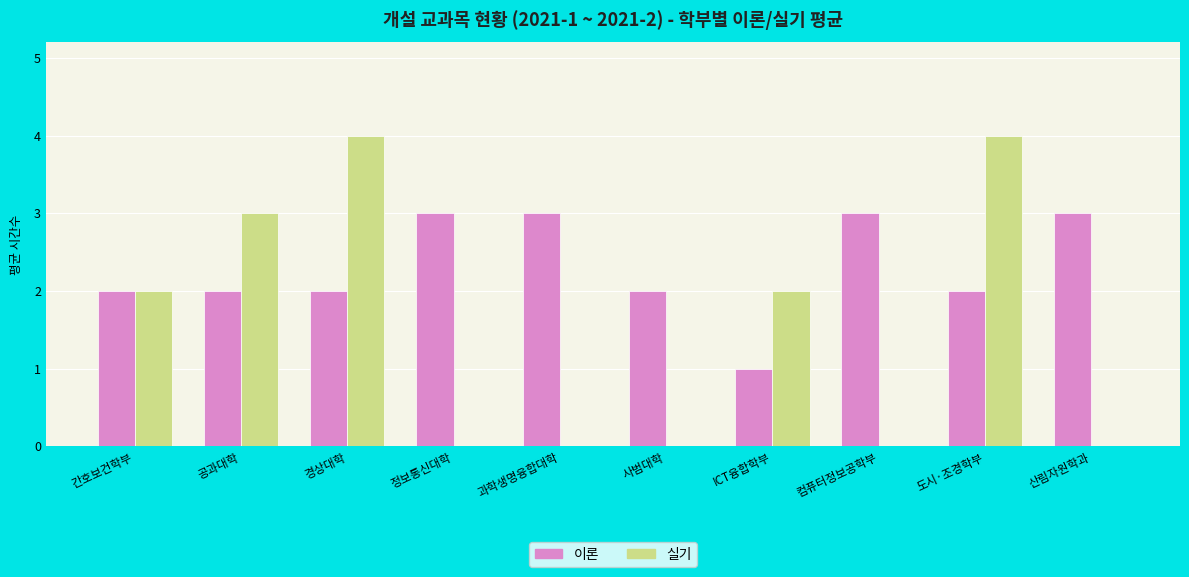

How many series are shown in this chart?

2